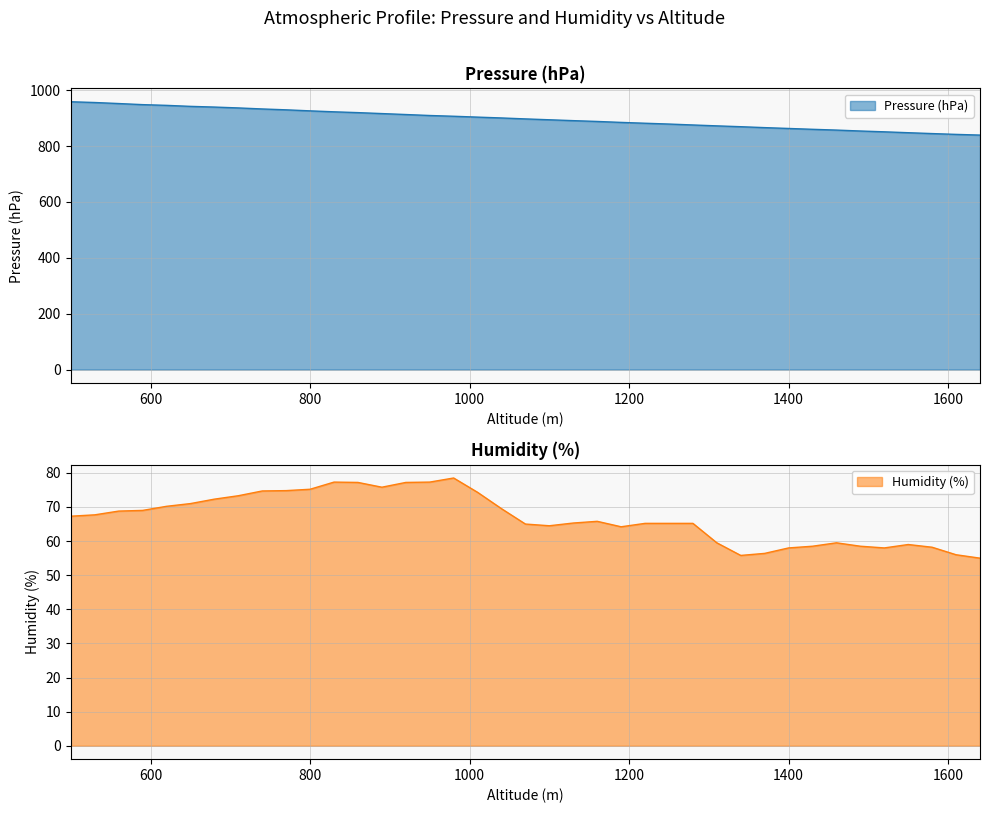

What is the spread (max minus min) of values at 830?

845.2